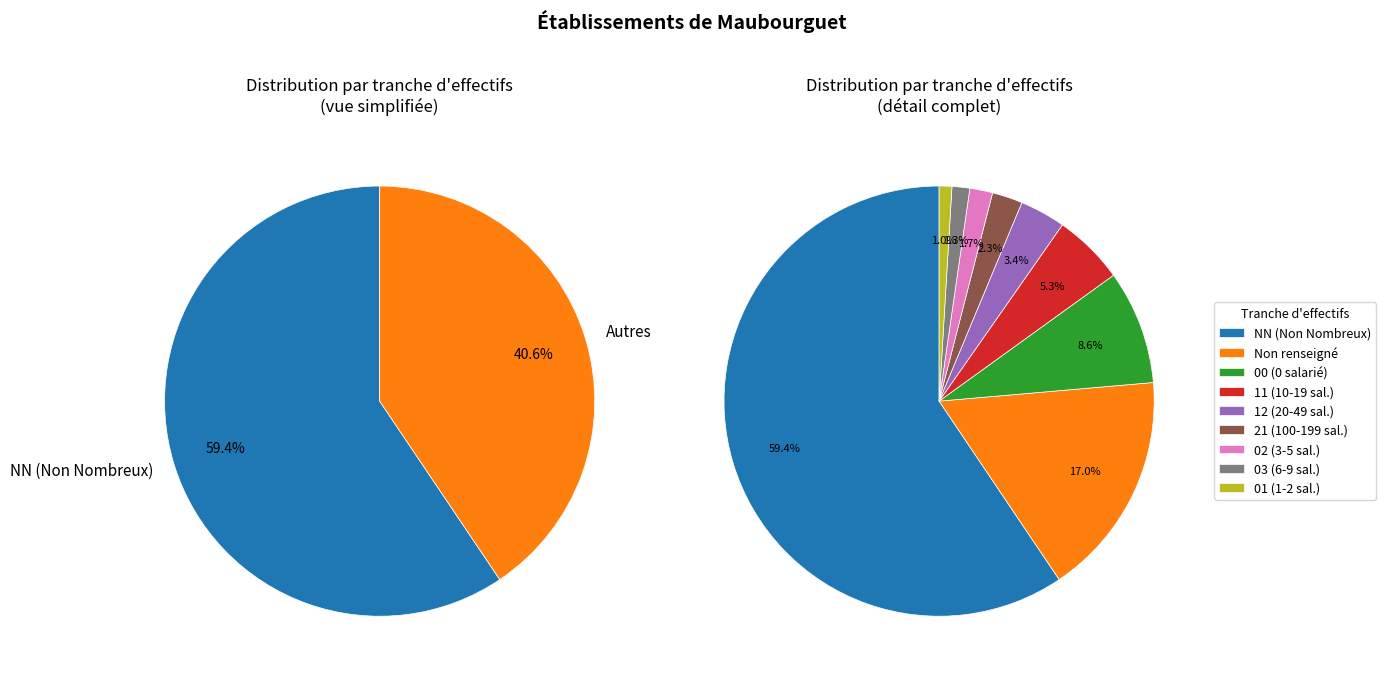

What percentage is the 03 slice, to the nearest percent?

1%